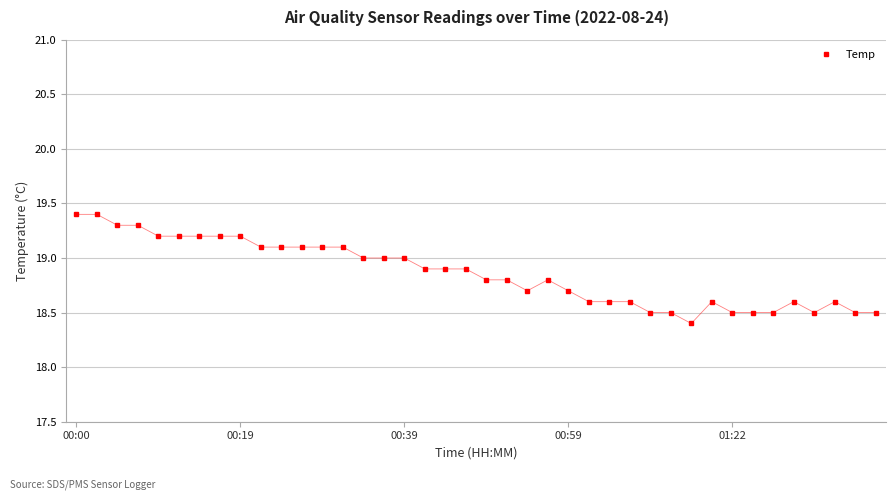

What is the average value?

18.9